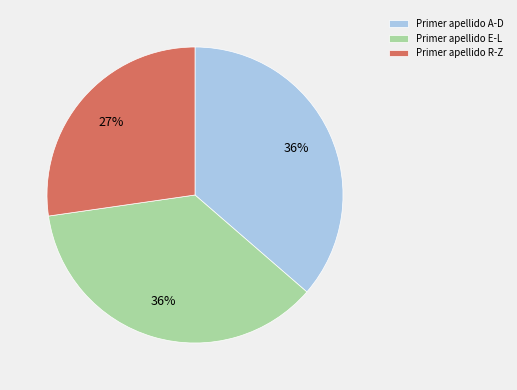

To the nearest percent, what portion does Primer apellido E-L represent?

36%